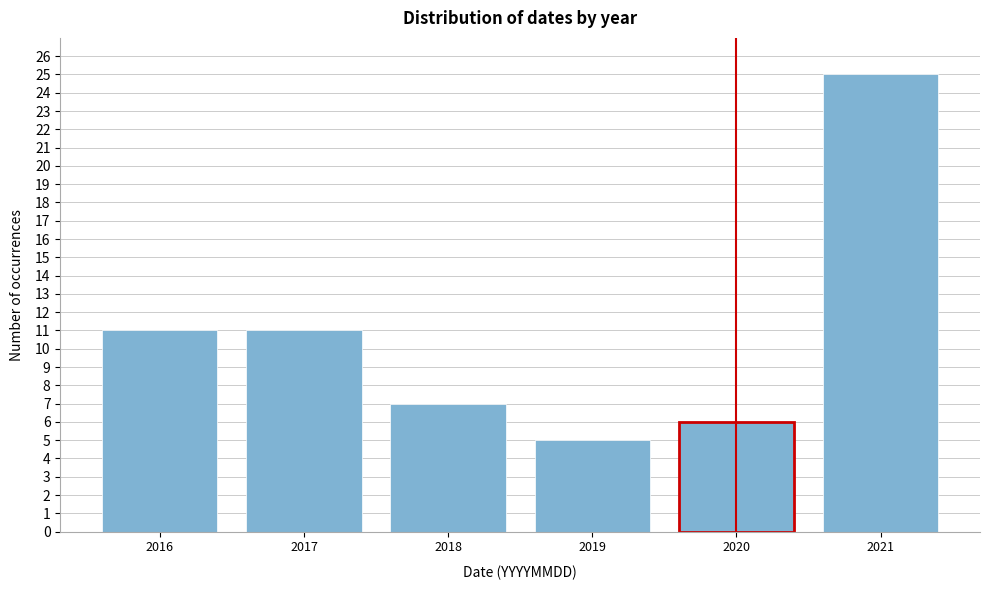

Reading right to left, list all the values displayed in this chart.

2021=25	2020=6	2019=5	2018=7	2017=11	2016=11